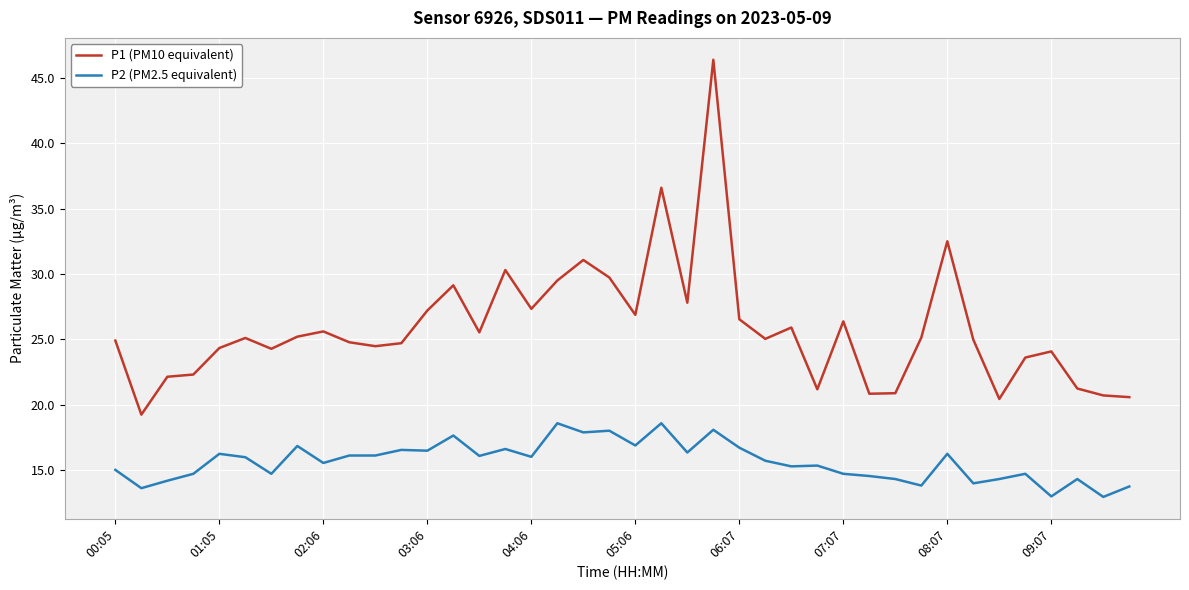

What is the difference between the second highest and second lowest values in the P1 (PM10 equivalent) series?

16.2